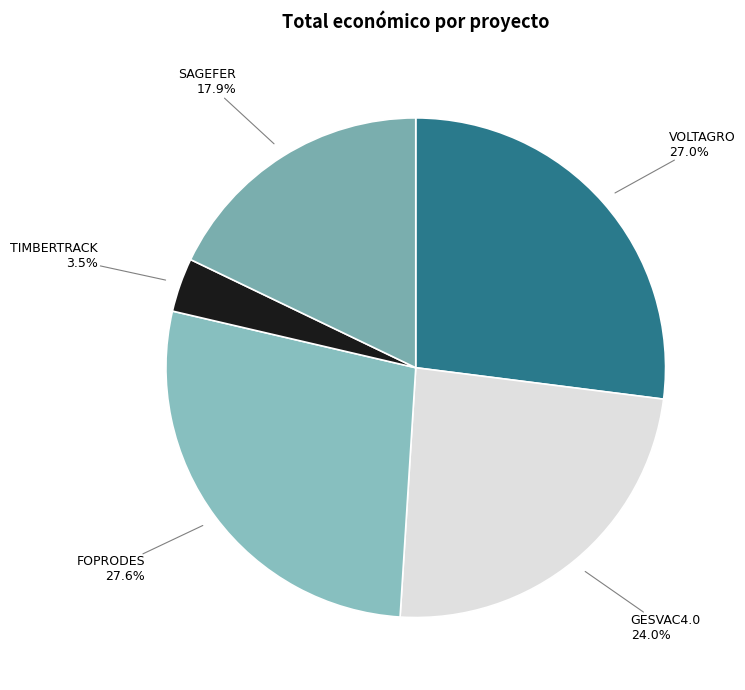

Count the number of slices in the pie.

5